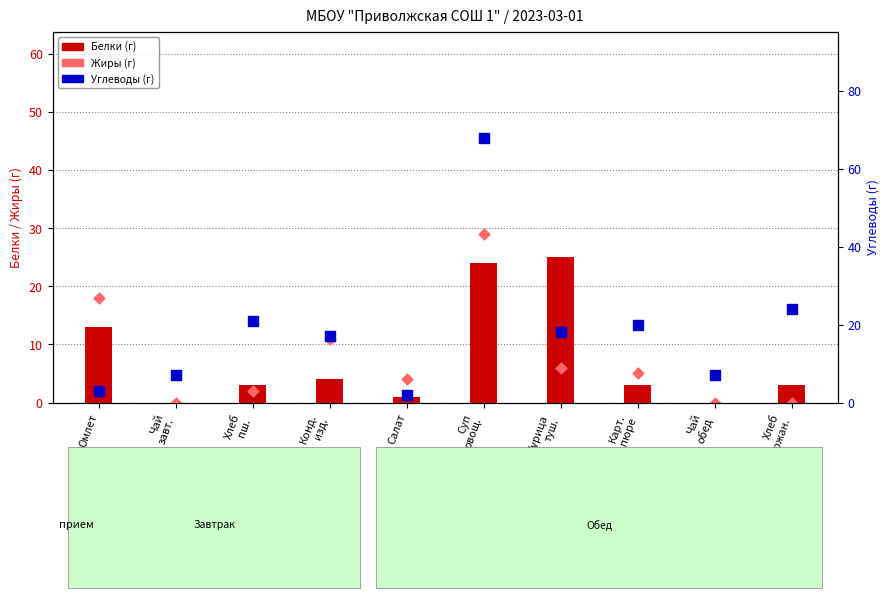

Which series contains the highest Y value?

Углеводы (г)